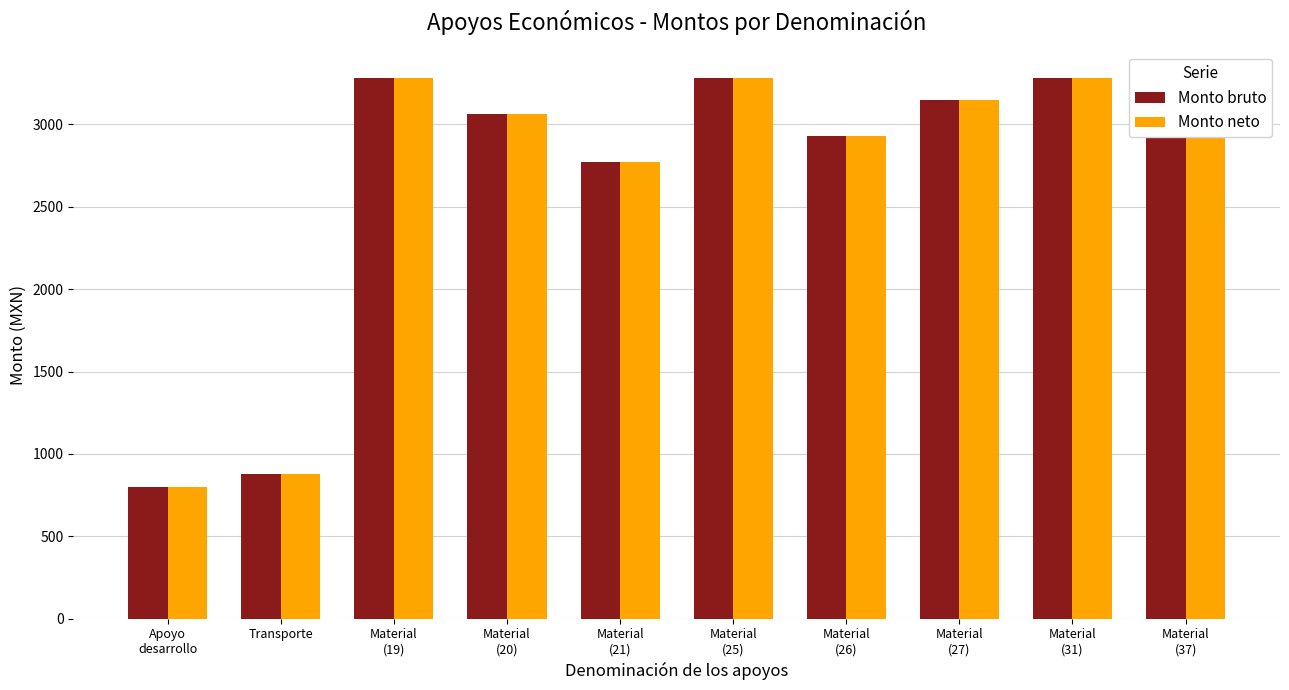

Is it true that Monto neto equals 1054.8 at Material
(19)?

False